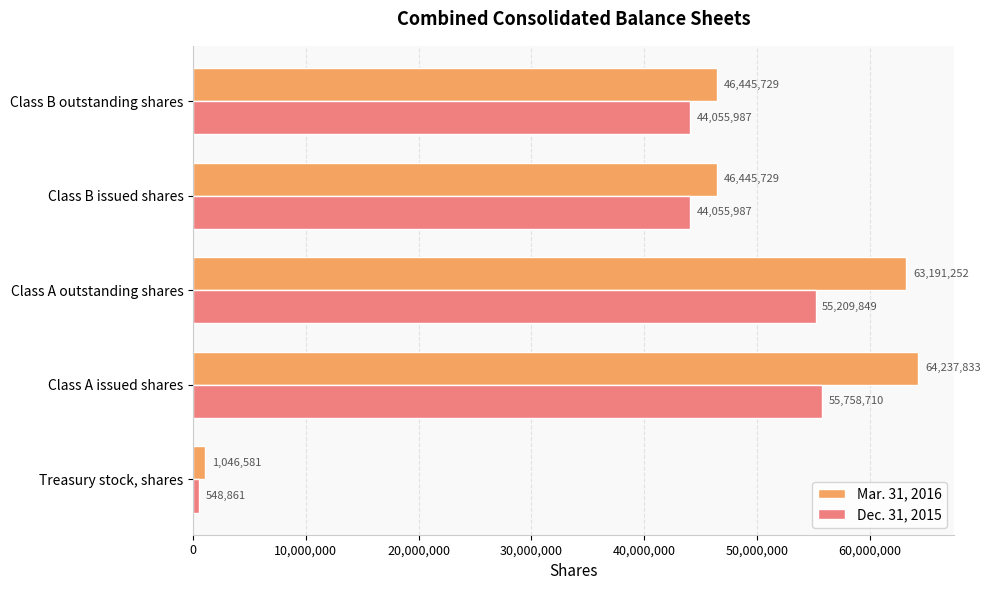

Is it true that Dec. 31, 2015 equals 55209849 at Class A outstanding shares?

True